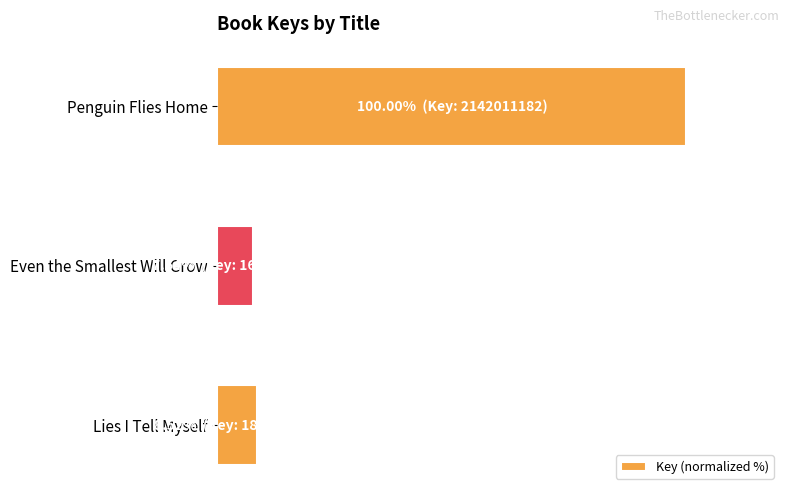

Are the bars horizontal?

Yes